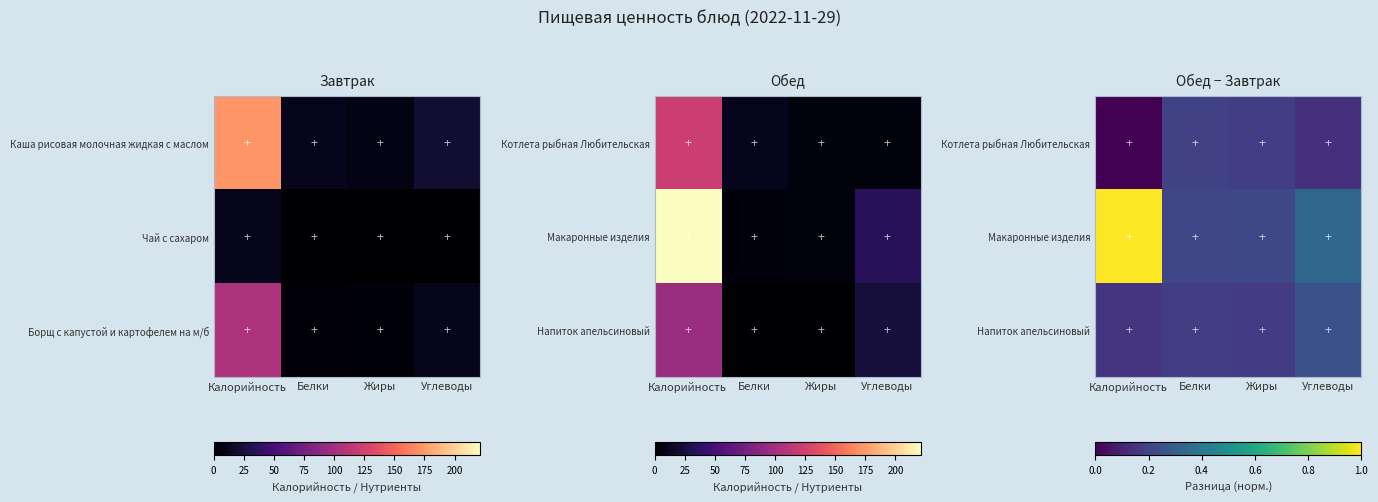

True or false: Котлета рыбная Любительская has a value of 0.0 at Калорийность.

True